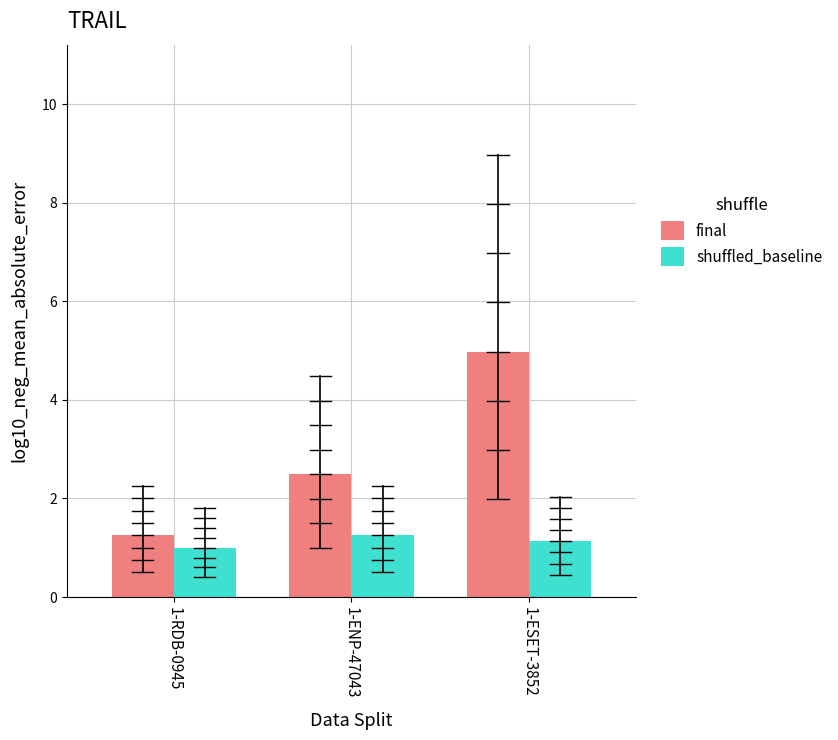

What value does the final series have at 1-ENP-47043?

2.5